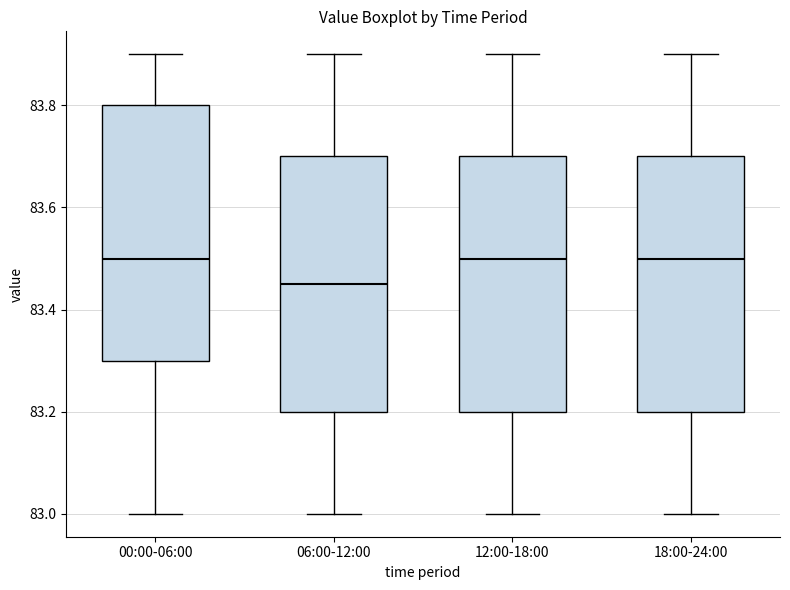

Reading left to right, read every box against the y-axis: the position of its median line, the range the box covers, and the ends of its whiskers. The values are not printed on the chart, so give them approximately, as read against the axis.

00:00-06:00: median 83.50, box 83.30 to 83.80, whiskers 83.00 to 83.90
06:00-12:00: median 83.46, box 83.20 to 83.70, whiskers 83.00 to 83.90
12:00-18:00: median 83.50, box 83.20 to 83.70, whiskers 83.00 to 83.90
18:00-24:00: median 83.50, box 83.20 to 83.70, whiskers 83.00 to 83.90